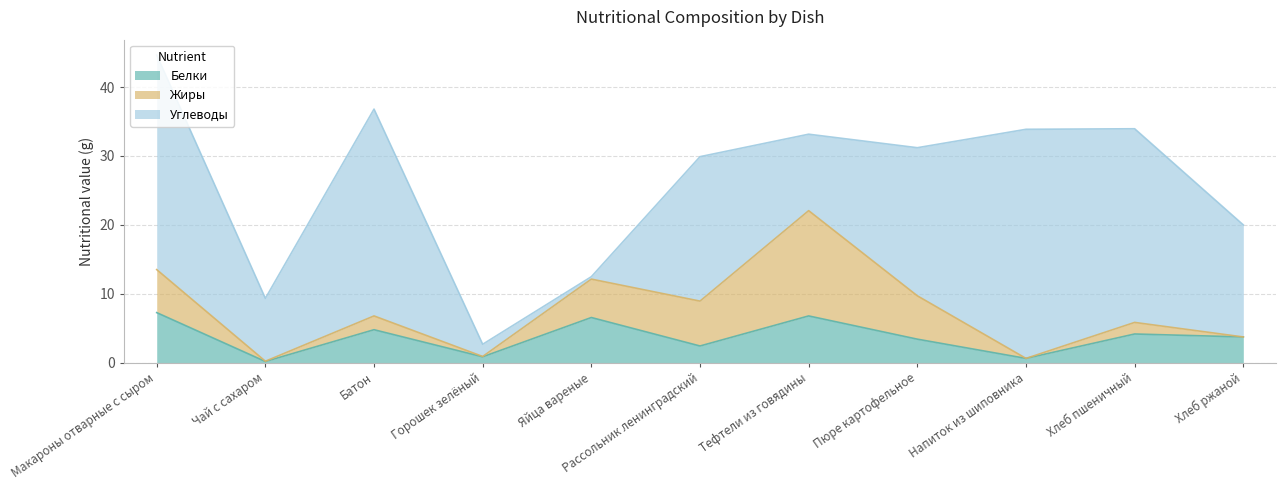

Which series has the largest total across all categories?

Углеводы